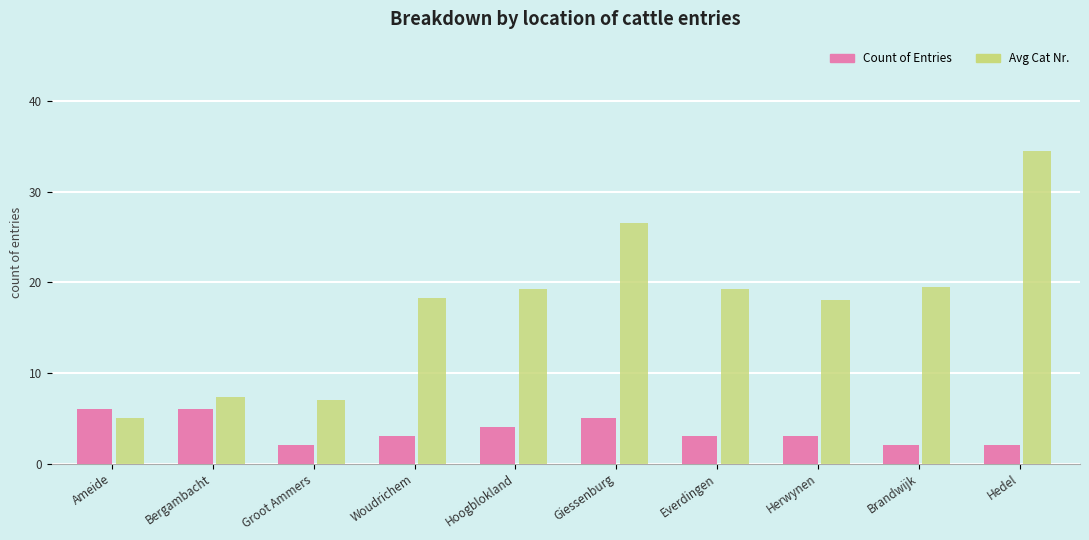

Rank the series by their maximum value, from lowest to highest.

Count of Entries, Avg Cat Nr.